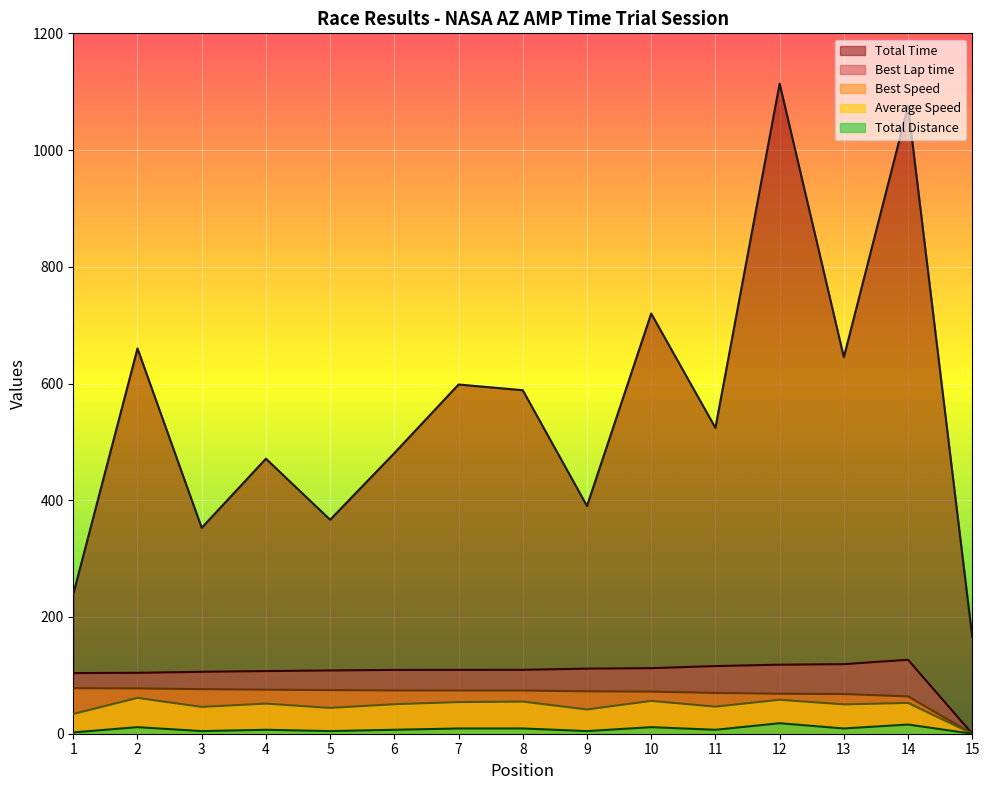

What is the average value of the Total Time series?

559.5